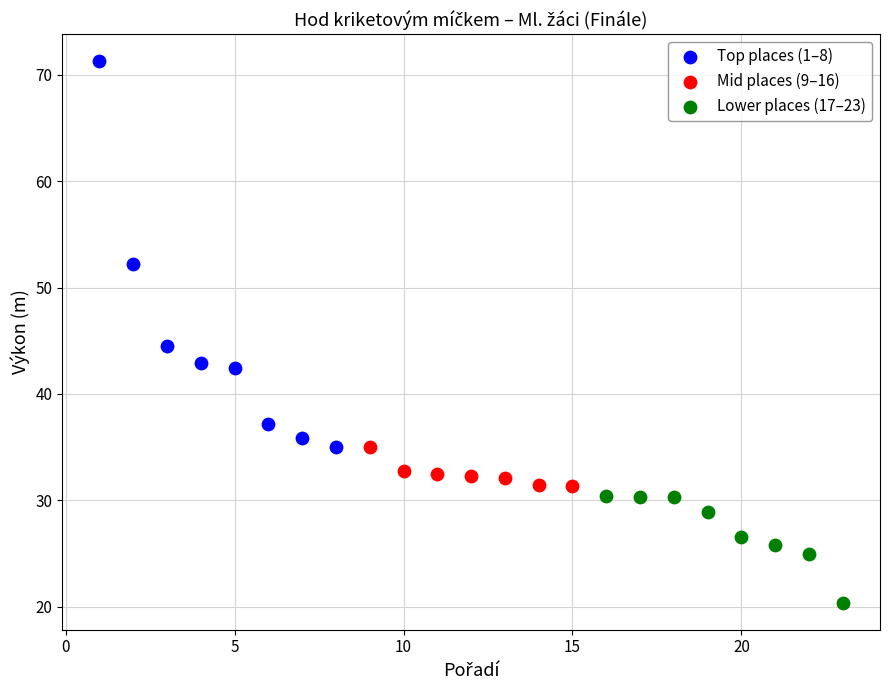

Which series contains the highest Y value?

Top places (1–8)